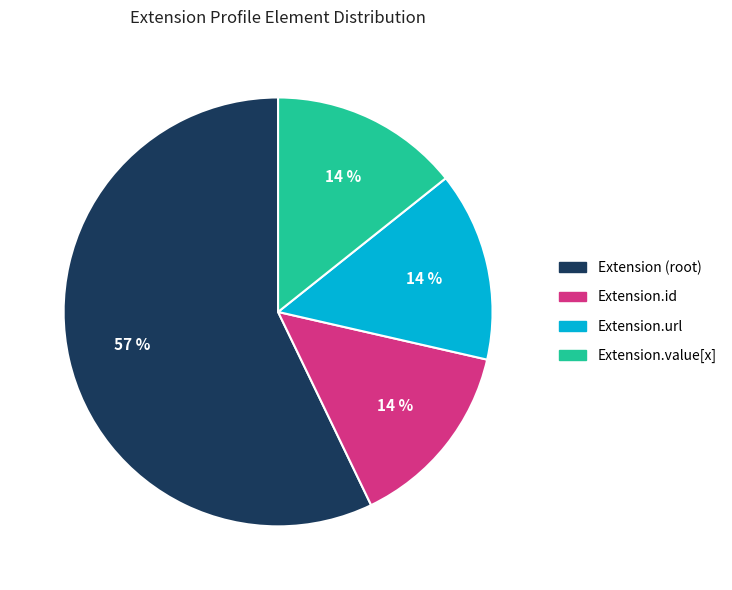

To the nearest percent, what is the average slice percentage?

25%